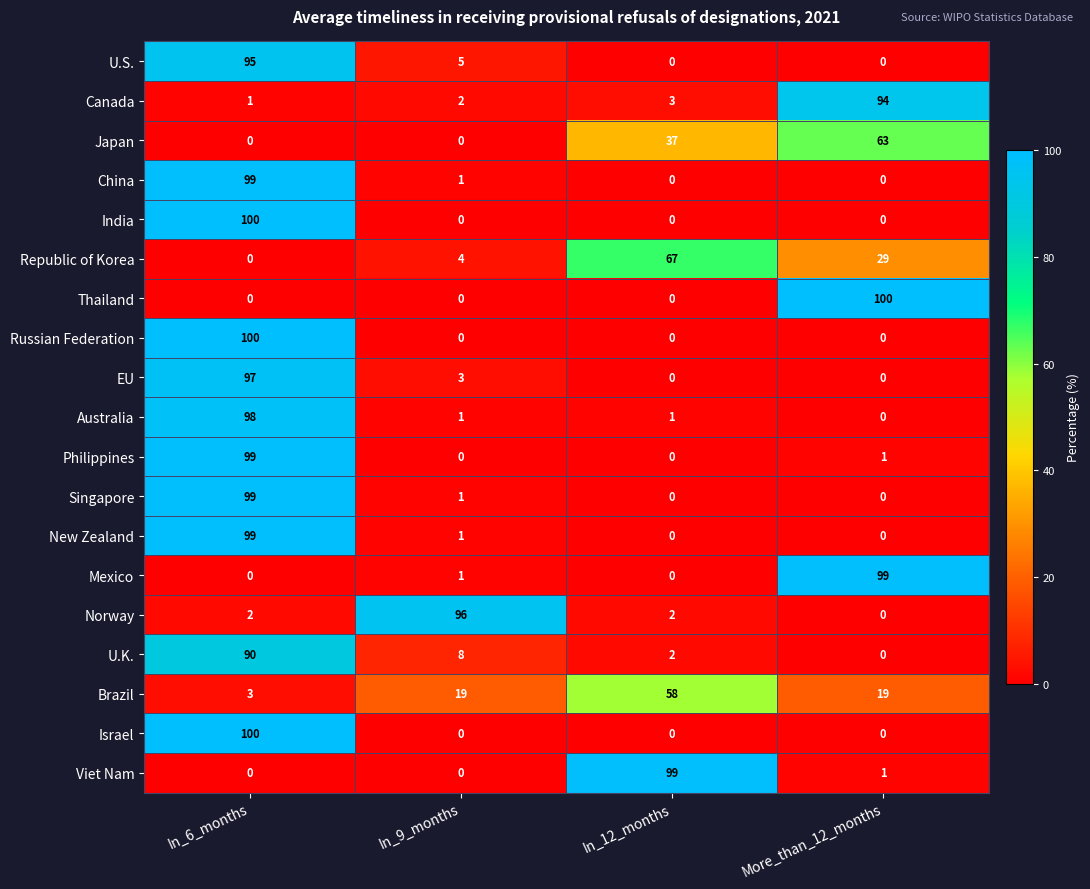

What is the highest value of the Viet Nam series?

99